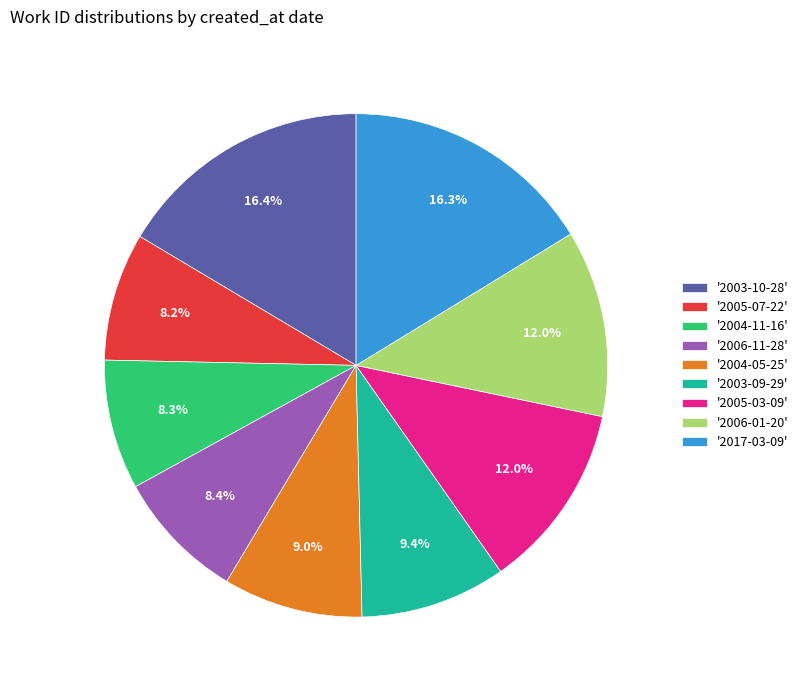

What percentage do '2006-01-20' and '2004-11-16' together represent?

20.3%